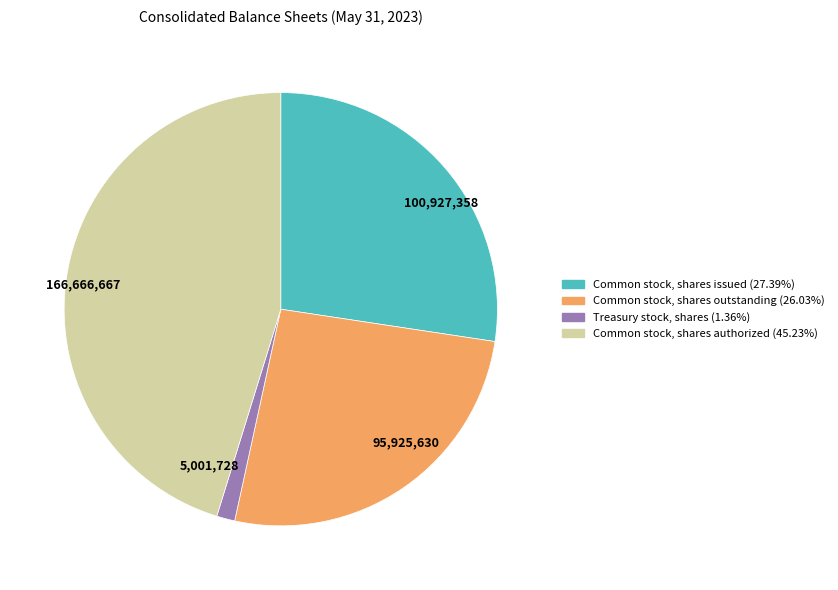

Is there a majority slice in this chart?

No